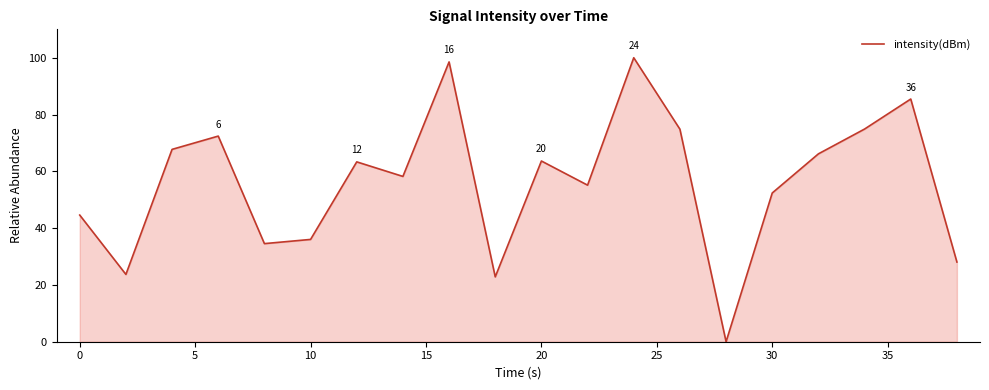

What is the greatest value displayed?

100.0